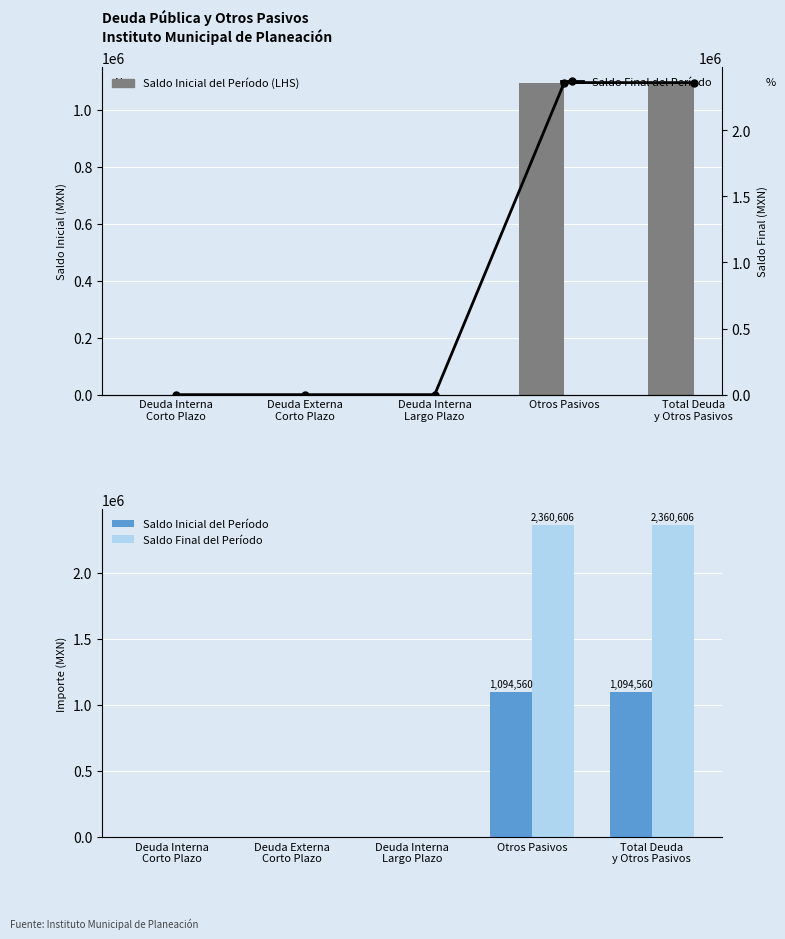

Rank the series by their maximum value, from highest to lowest.

Saldo Final del Período, Saldo Inicial del Período